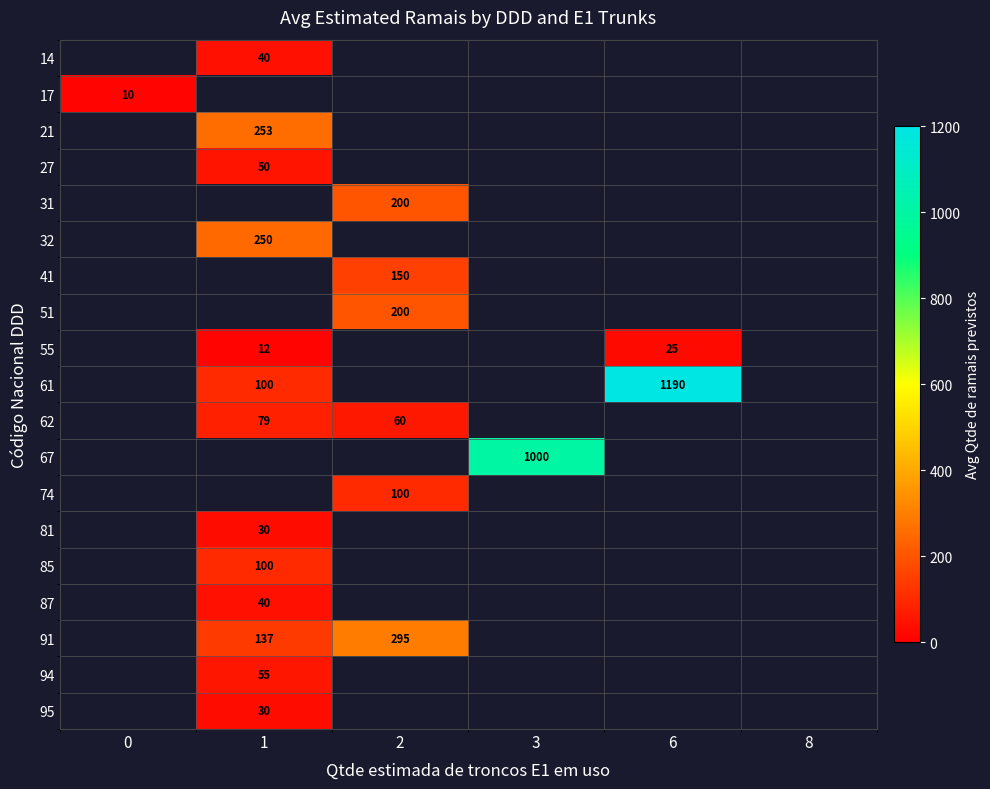

How many distinct data groups are displayed?

19